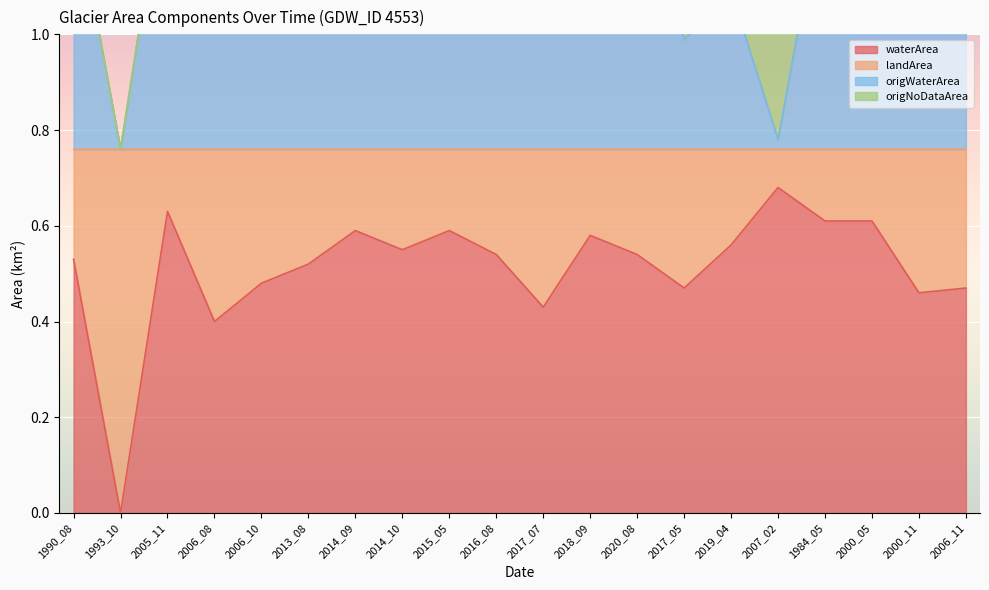

At how many categories does at least one series exceed 0?

20